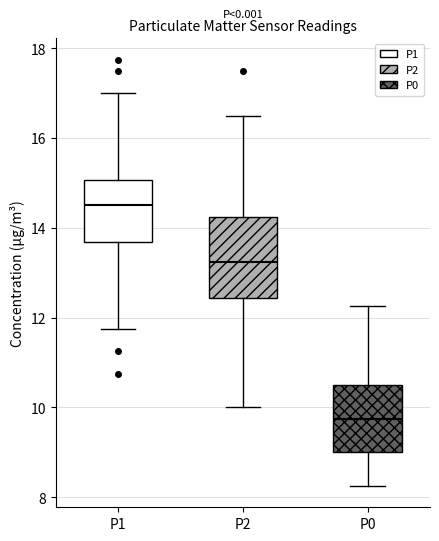

Reading left to right, transcribe this box plot: for each box, give where its median line is, the range the box spans, and where its two whiskers end, as read against the y-axis. The values are not printed on the chart, so give them approximately, as read against the axis.

P1: median 14.6, box 13.6 to 15.0, whiskers 11.8 to 17.0
P2: median 13.2, box 12.4 to 14.2, whiskers 10.0 to 16.6
P0: median 9.8, box 9.0 to 10.6, whiskers 8.2 to 12.2